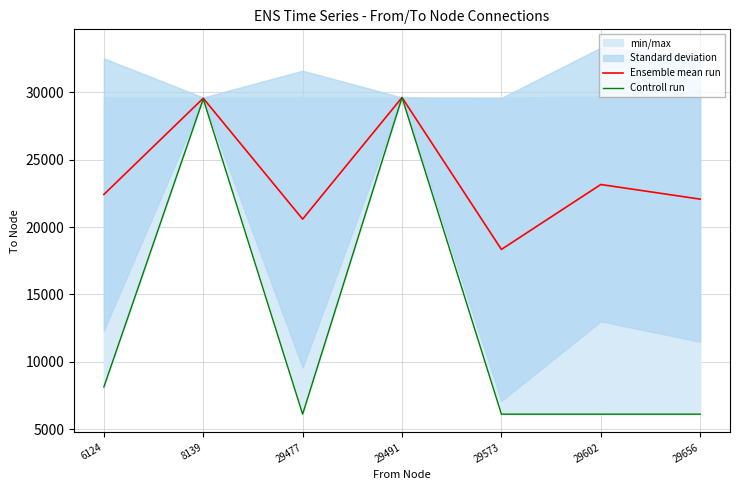

Reading left to right, what are all the values shown in this chart?

Ensemble mean run: 6124=22411.3	8139=29547.5	29477=20586.2	29491=29604.0	29573=18339.5	29602=23152.0	29656=22068.0
Controll run: 6124=8139.0	8139=29491.0	29477=6124.0	29491=29604.0	29573=6124.0	29602=6124.0	29656=6124.0